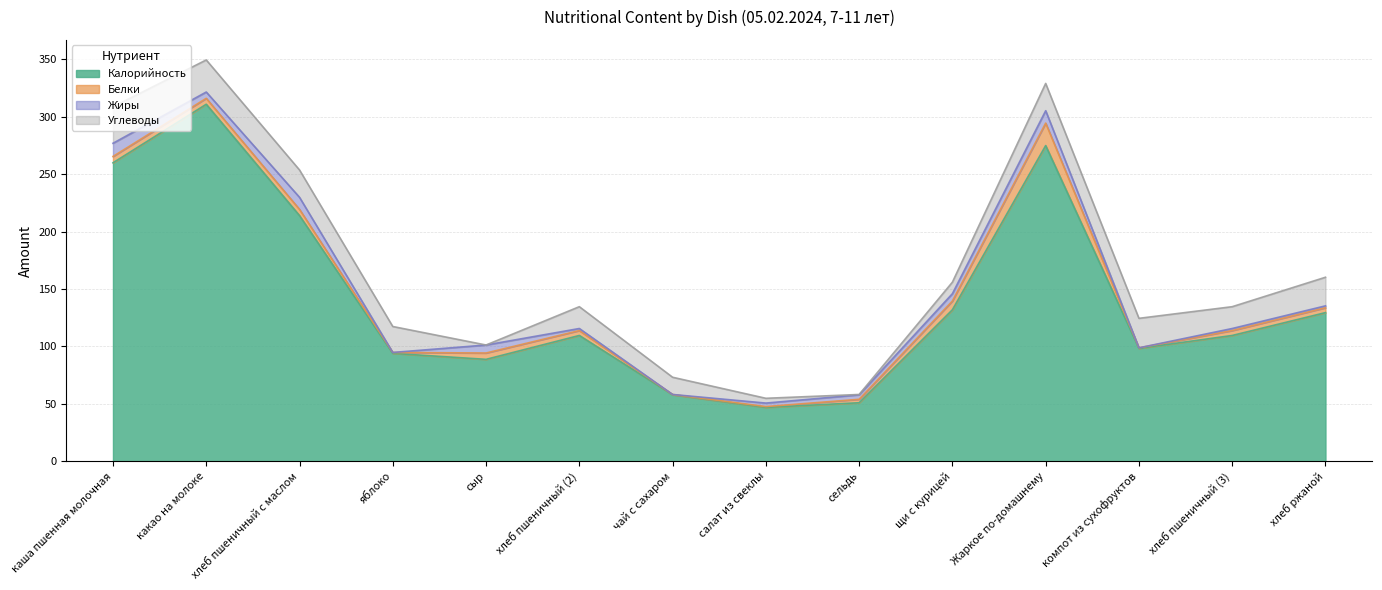

Does the chart have visible grid lines?

Yes